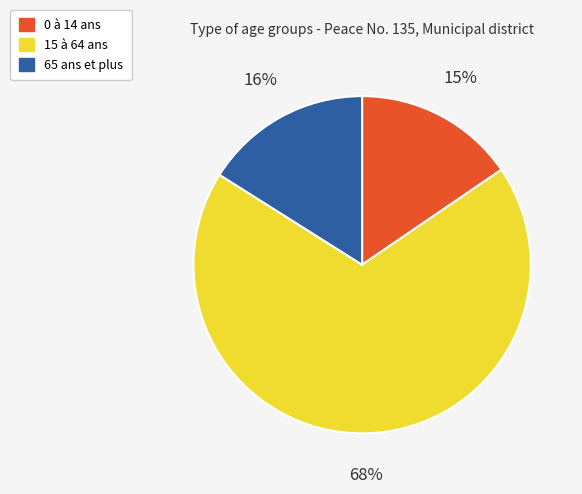

The 0 à 14 ans slice represents 8% of the pie. True or false?

False